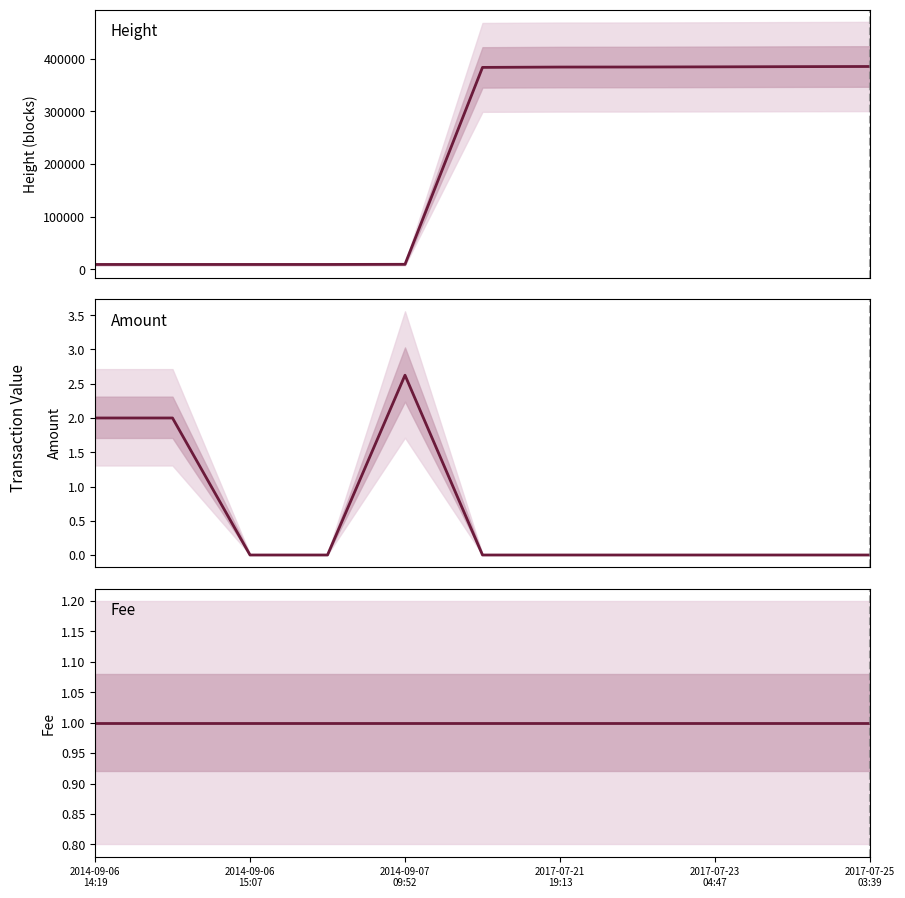

Is the value of Amount at 2017-07-23
04:47 greater than the value of Height at 7?

No